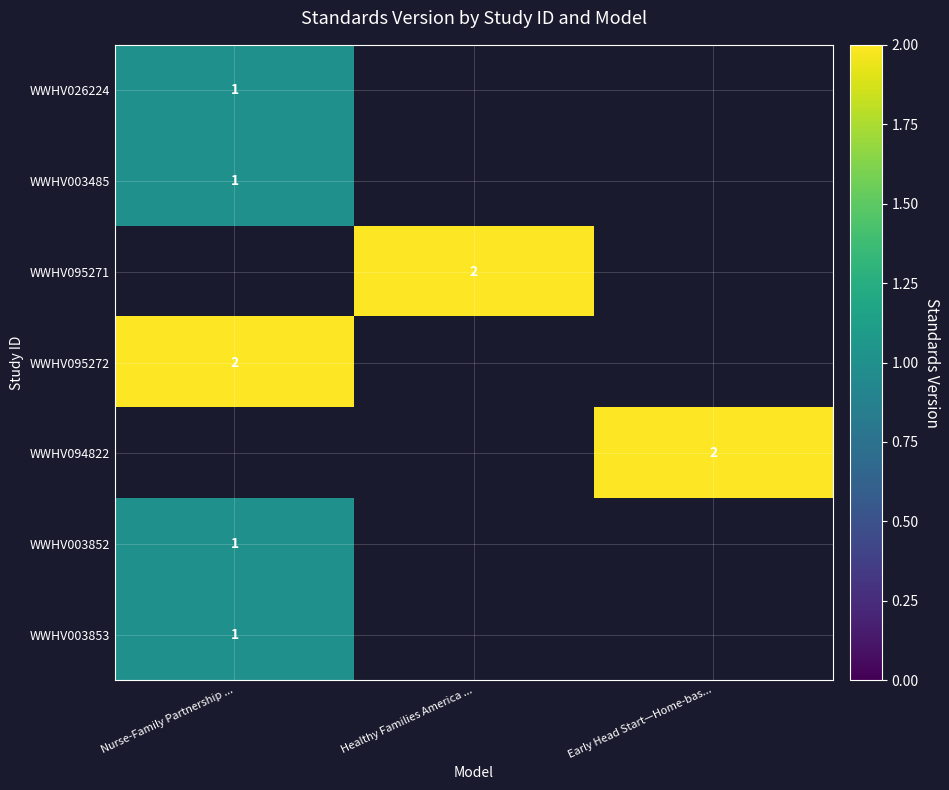

The value of WWHV095271 at Healthy Families America ... is 2.7. True or false?

False